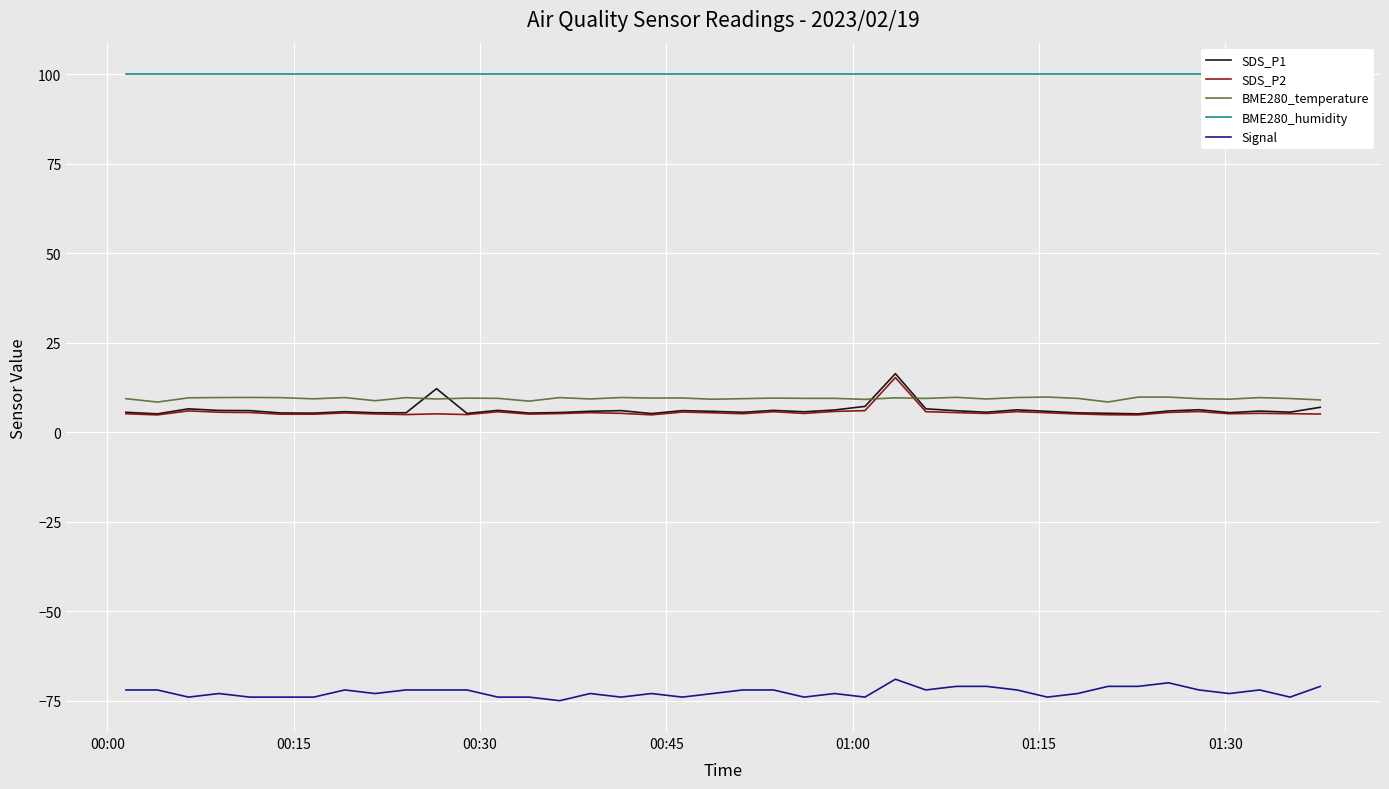

What is the minimum value for SDS_P2?

4.8